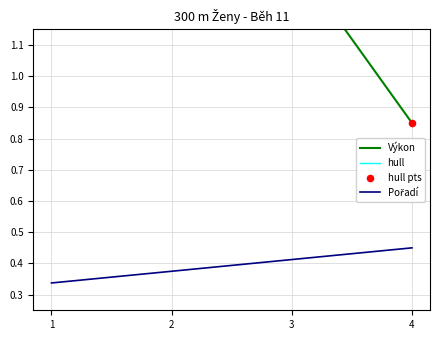

What are all the series names shown in the legend?

Výkon, hull, Pořadí, hull pts